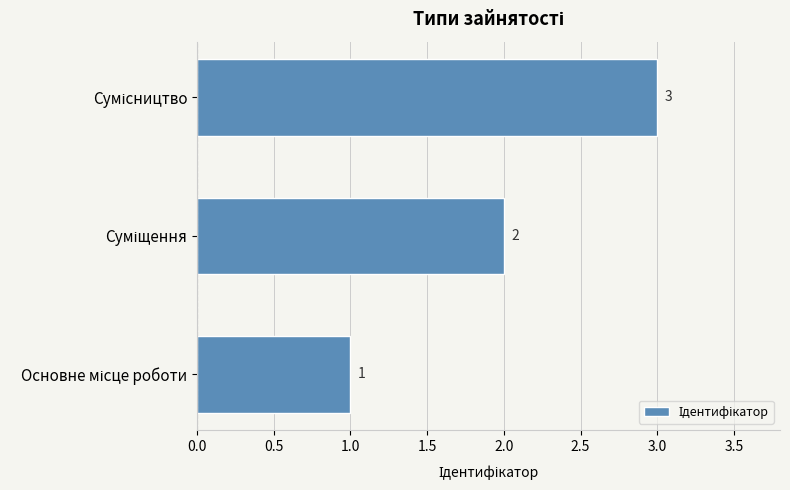

How many values are between 1 and 3?

3